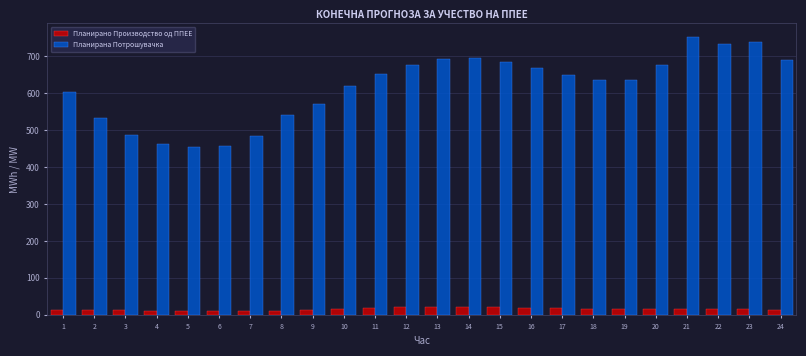

True or false: Планирана Потрошувачка has a value of 648.3 at 17.

True